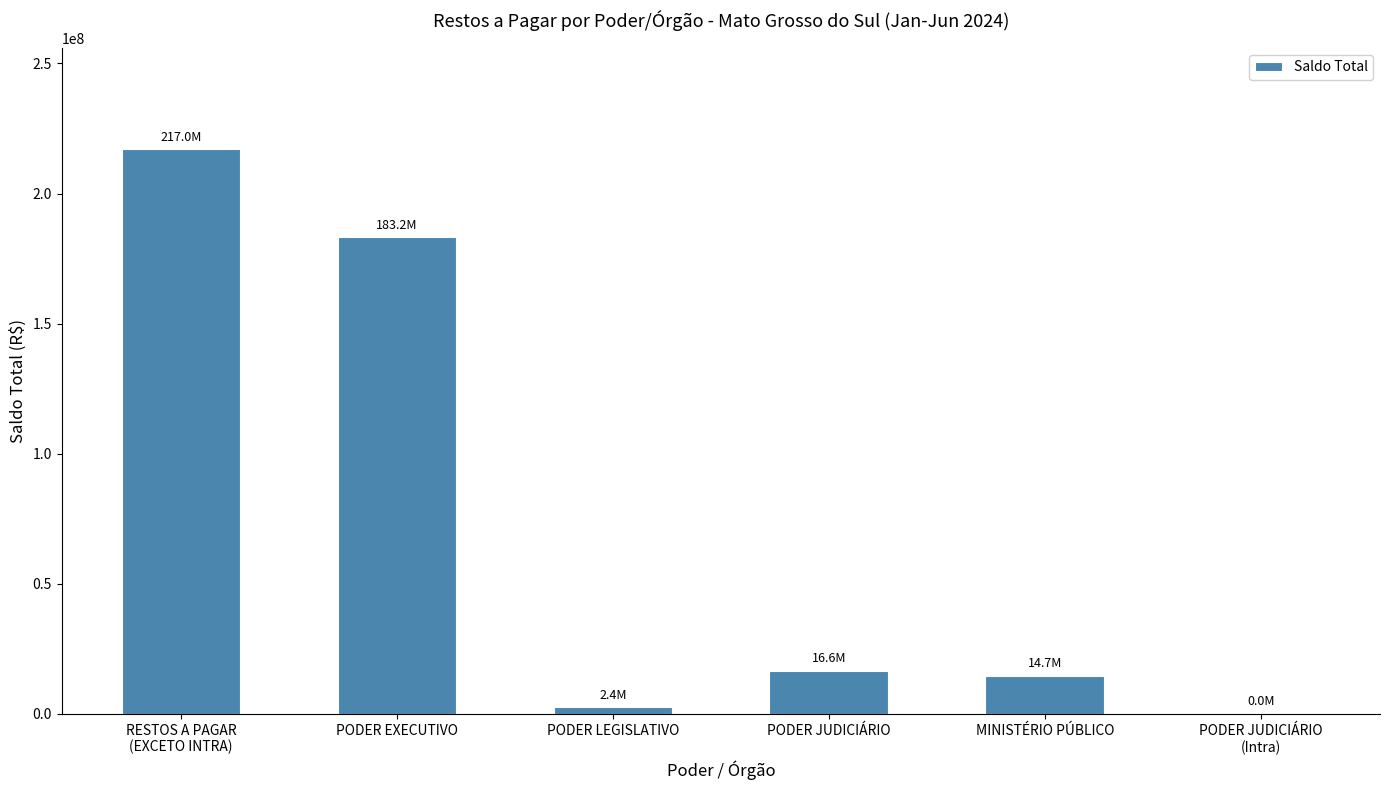

What is the average value?

72311575.5